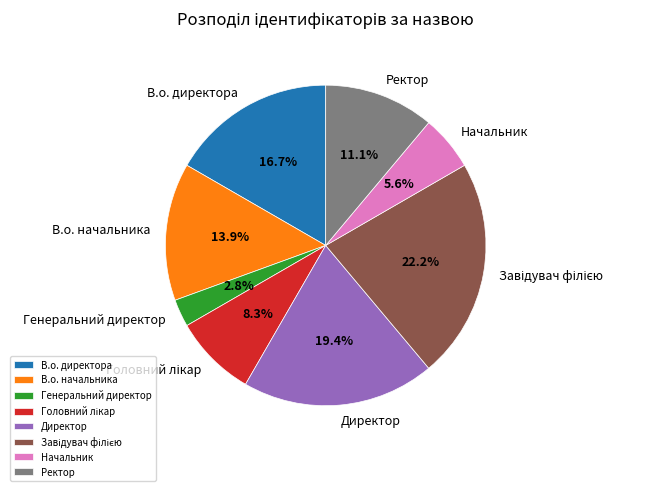

Does В.о. начальника account for over 50% of the chart?

No